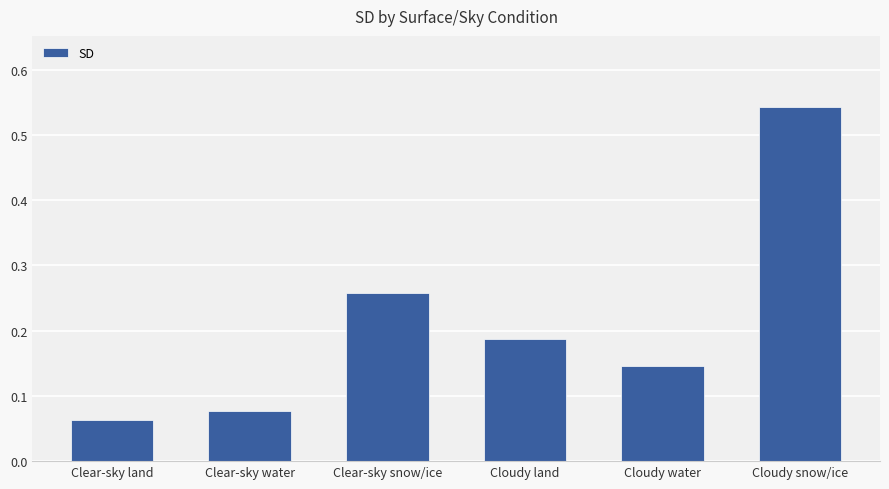

List the labels in order of value, largest first.

Cloudy snow/ice, Clear-sky snow/ice, Cloudy land, Cloudy water, Clear-sky water, Clear-sky land